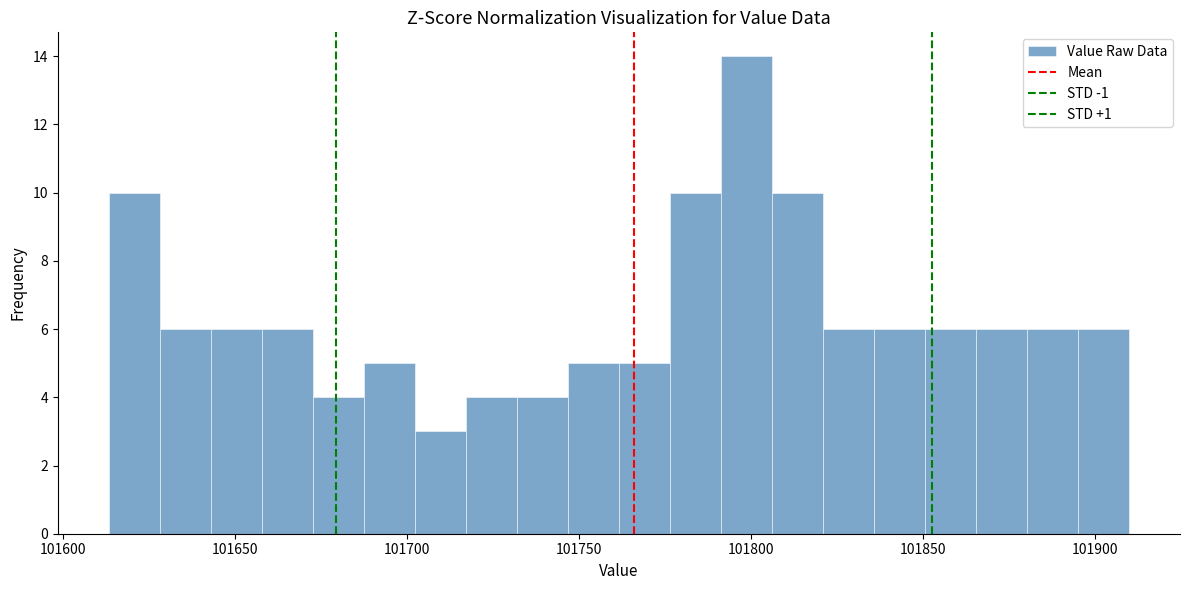

Around what value on the x-axis is the tallest bar? Give the approximate position of its centre, as read against the axis.

101800